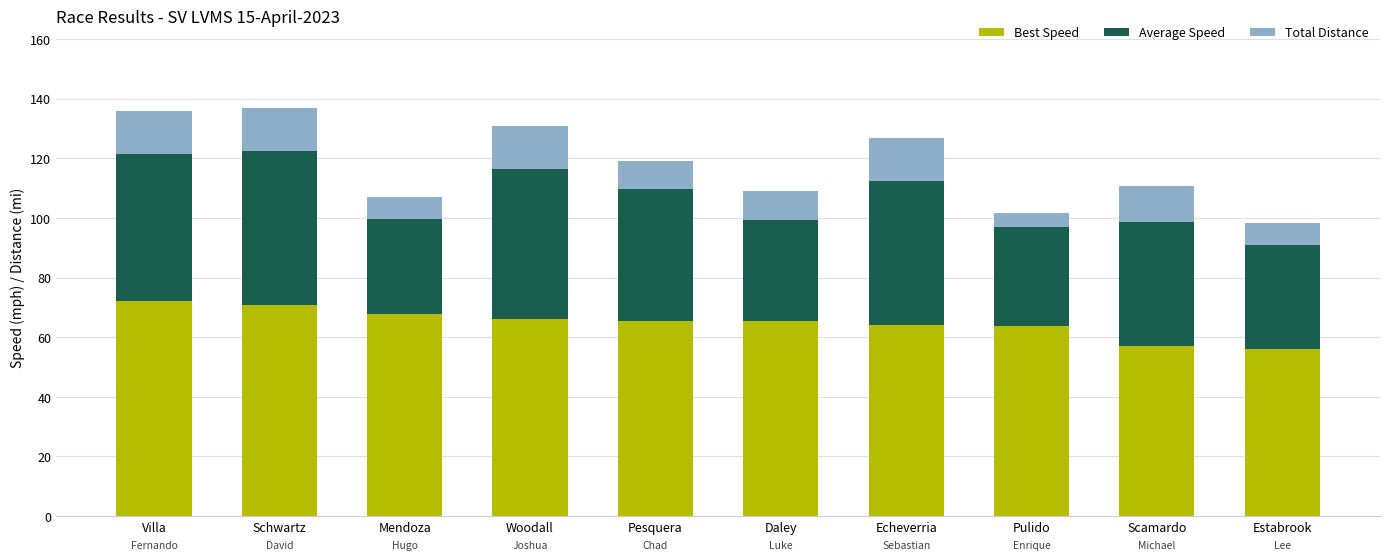

What is the minimum value for Best Speed?

56.0